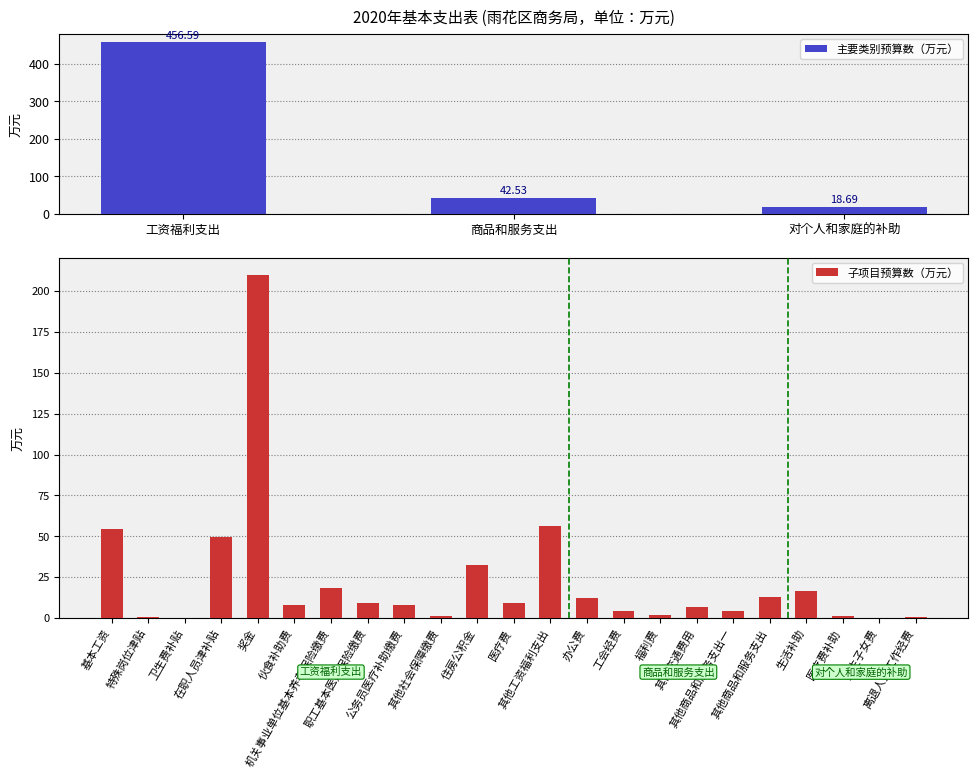

What is the difference between the maximum and minimum values?

437.9